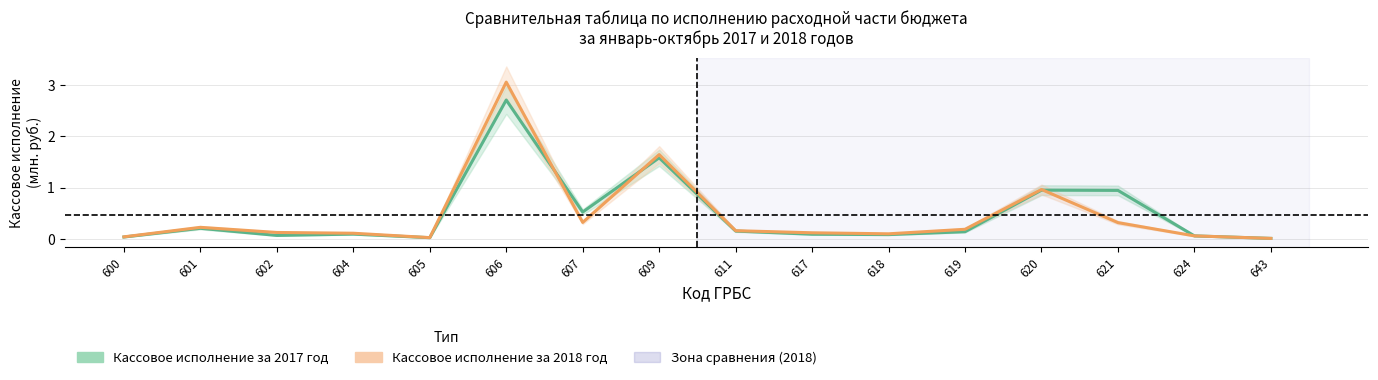

How many lines are shown in the chart?

2